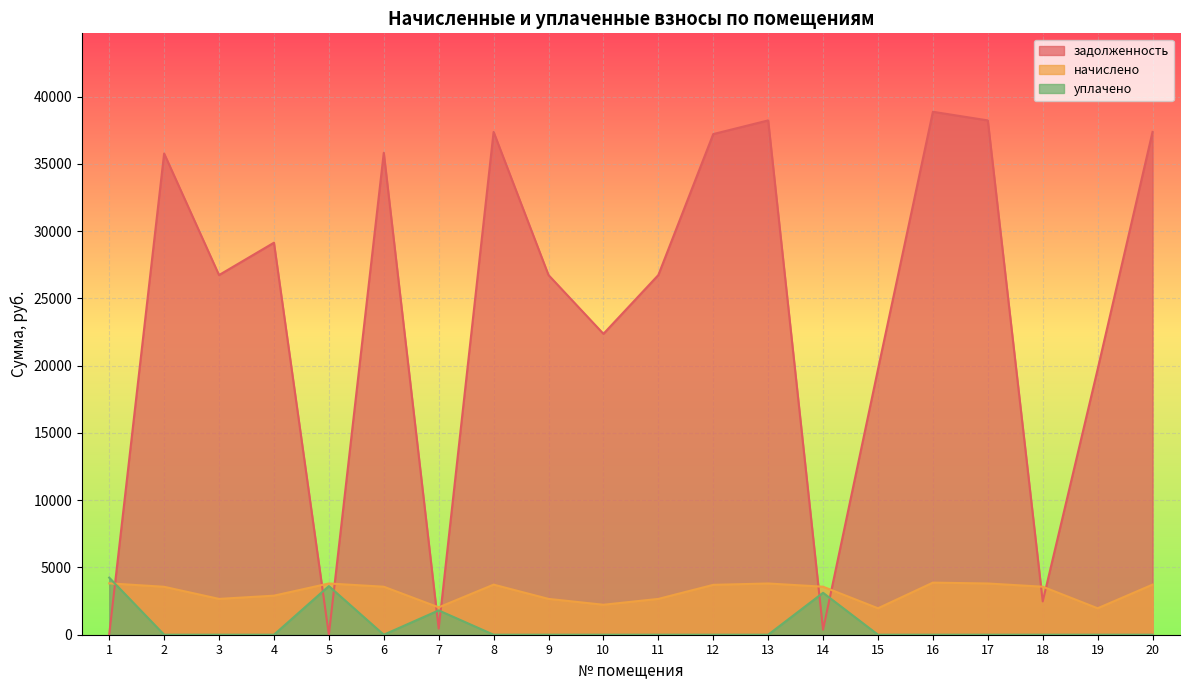

At which label does уплачено reach its minimum?

2